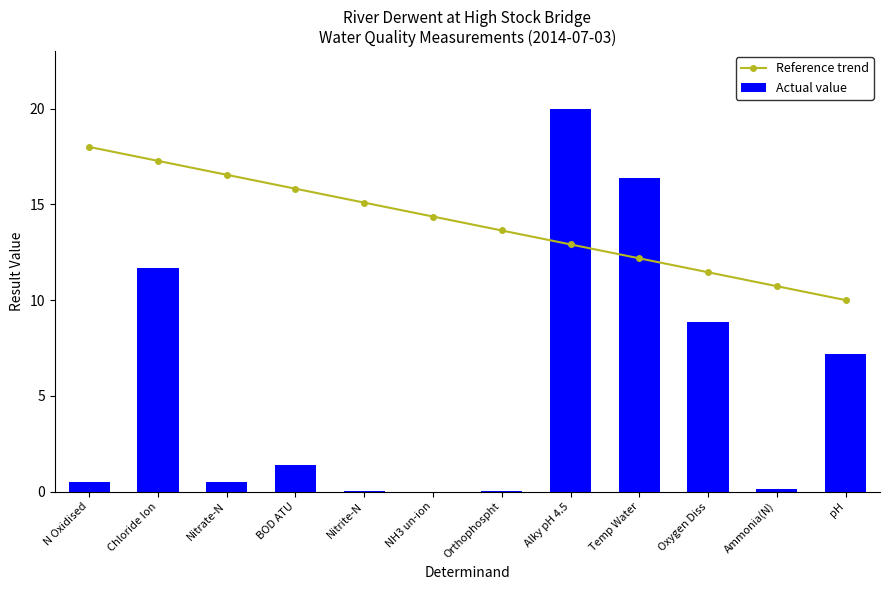

List the series in order of their peak value, highest first.

Actual value, Reference trend